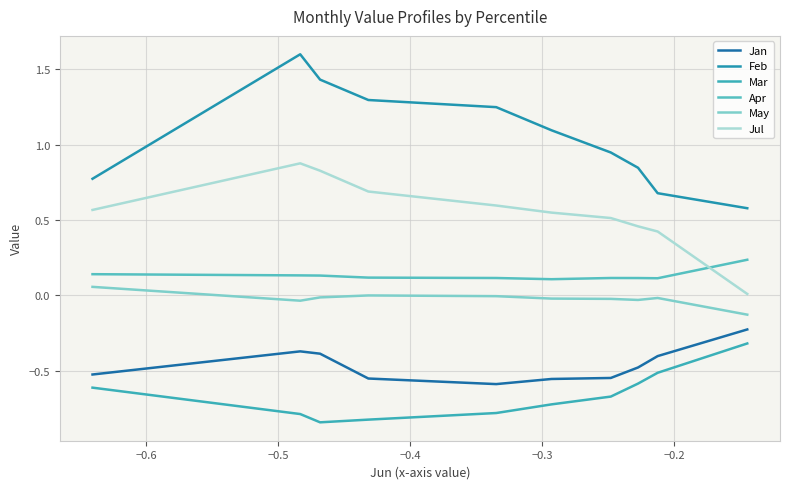

What is the lowest value of the Feb series?

0.6